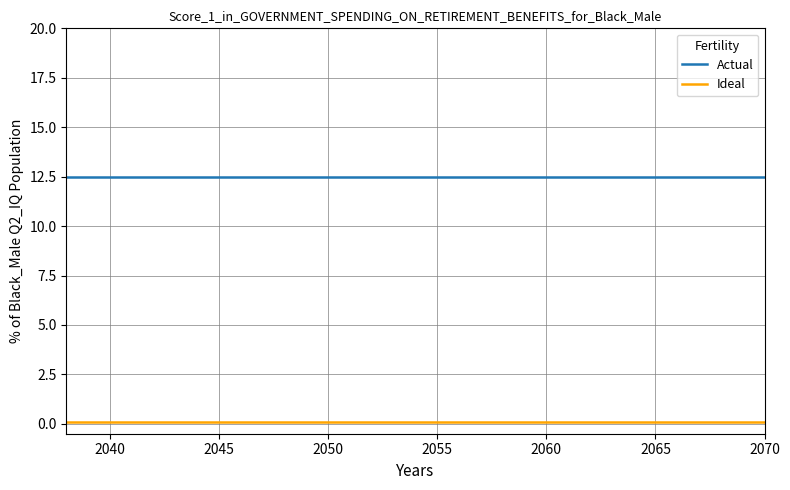

What is the greatest value displayed?

12.5